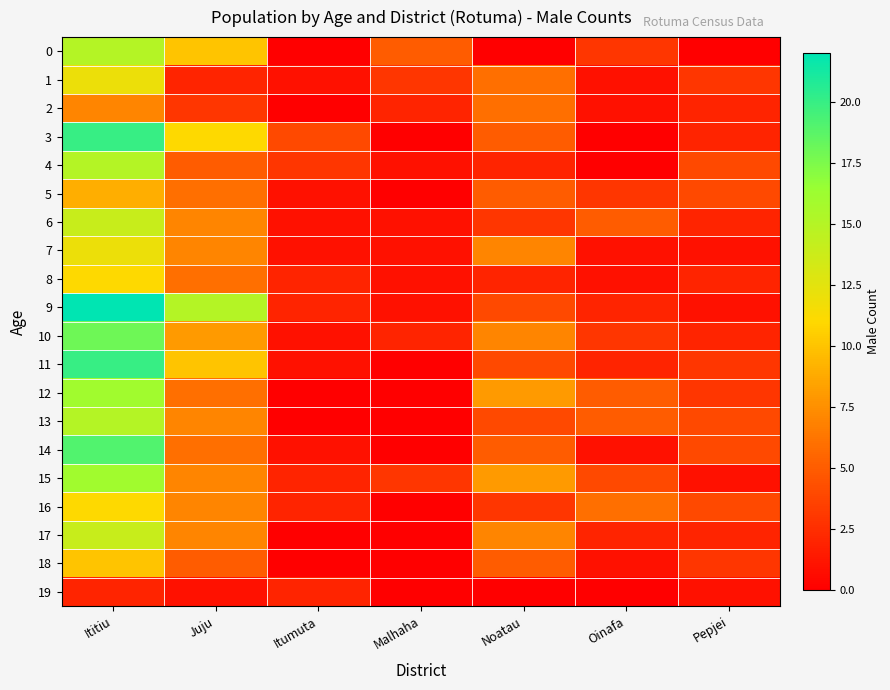

Count the number of data series in this chart.

20